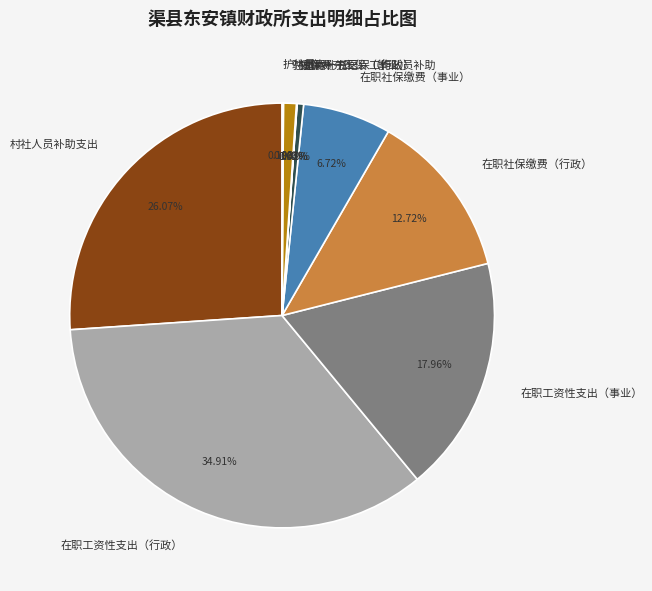

Is the sum of 在职工资性支出（行政） and 在职社保缴费（事业） greater than half?

No